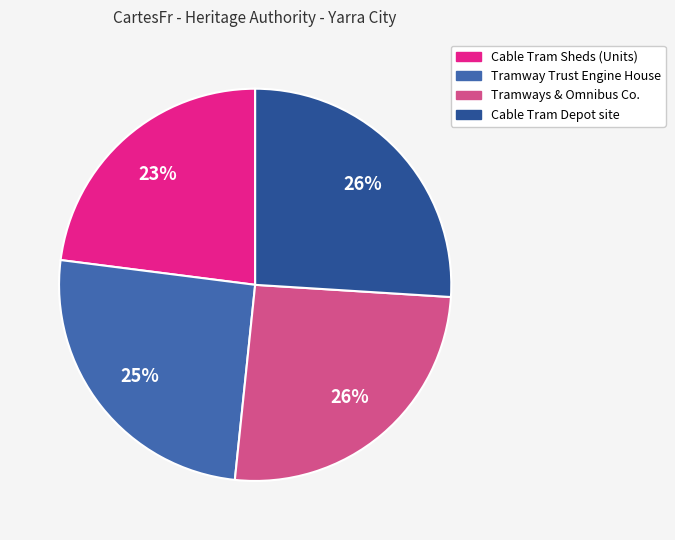

To the nearest percent, what is the difference between the largest and smallest slice percentages?

3%